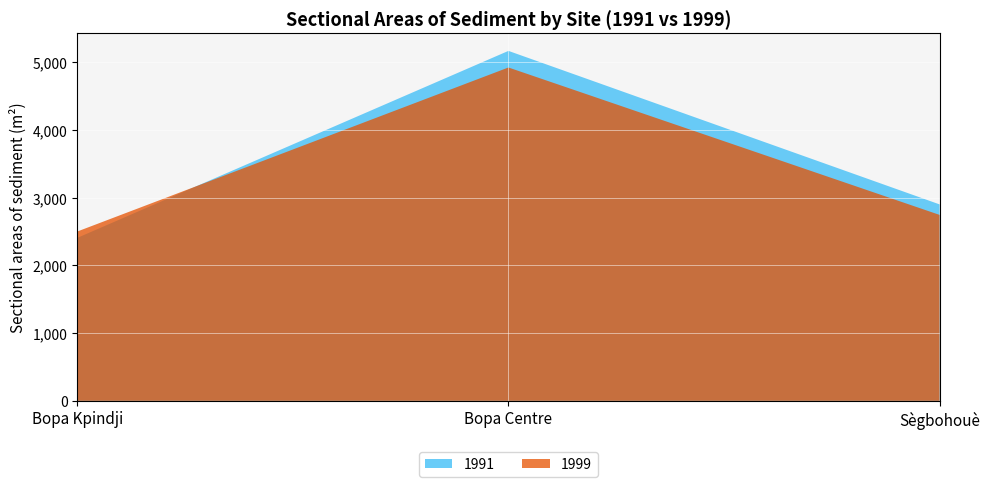

Reading left to right, what are all the values shown in this chart?

1991: Bopa Kpindji=2405	Bopa Centre=5164	Sègbohouè=2899
1999: Bopa Kpindji=2499	Bopa Centre=4919	Sègbohouè=2744